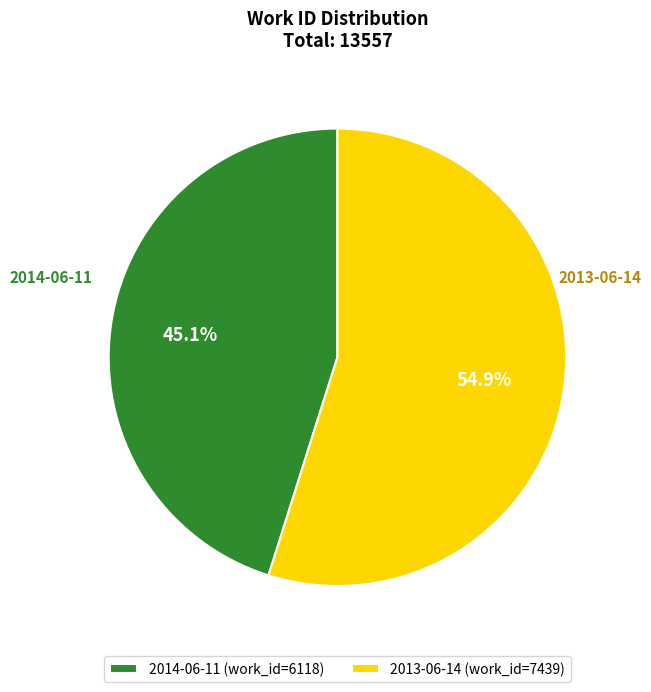

To the nearest percent, what is the difference between the largest and smallest slice percentages?

10%